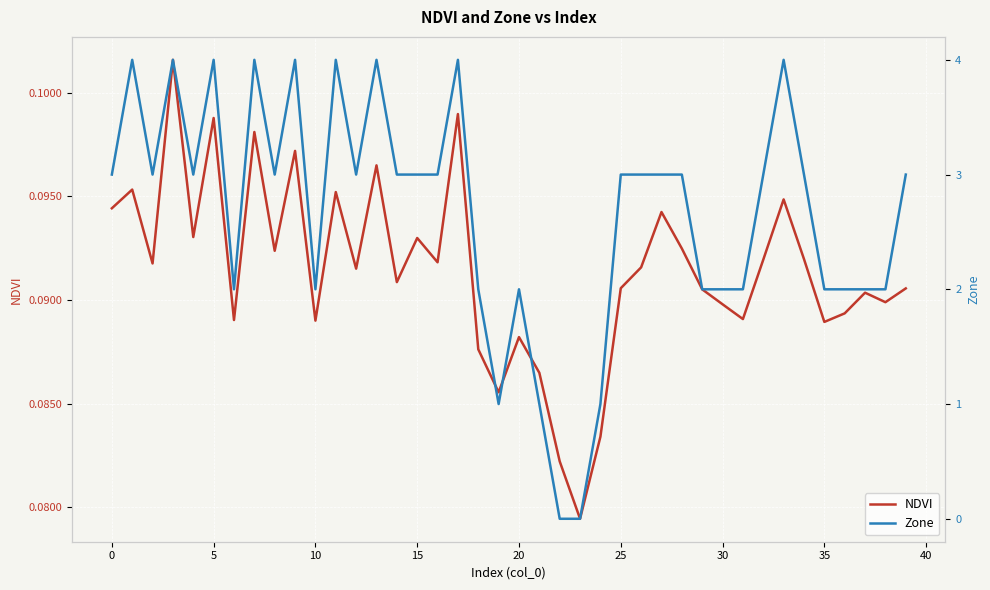

True or false: NDVI has a value of 0.0 at 40.

False